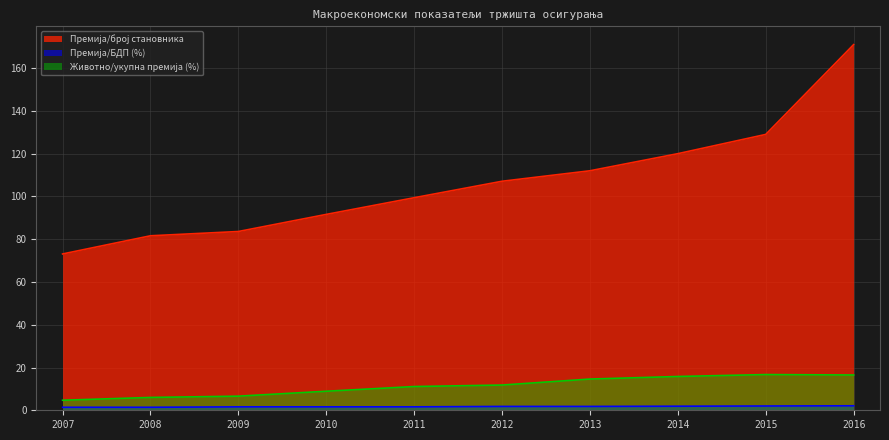

Between 2014 and 2015, which is larger?

2015